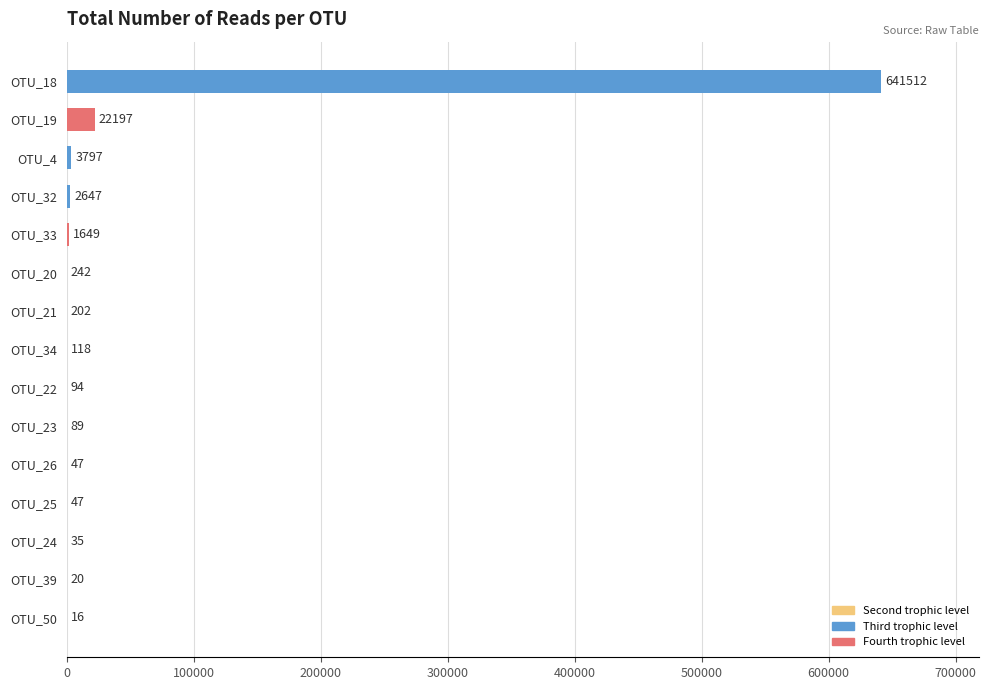

What is the sum of all values?

672712